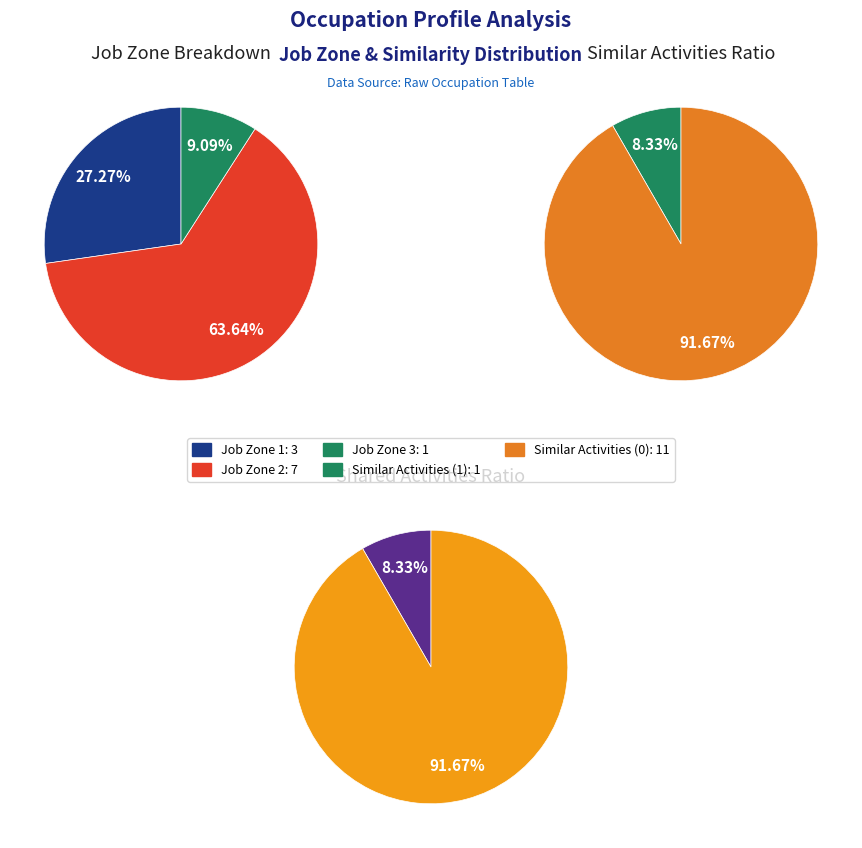

How many slices are in this pie chart?

5